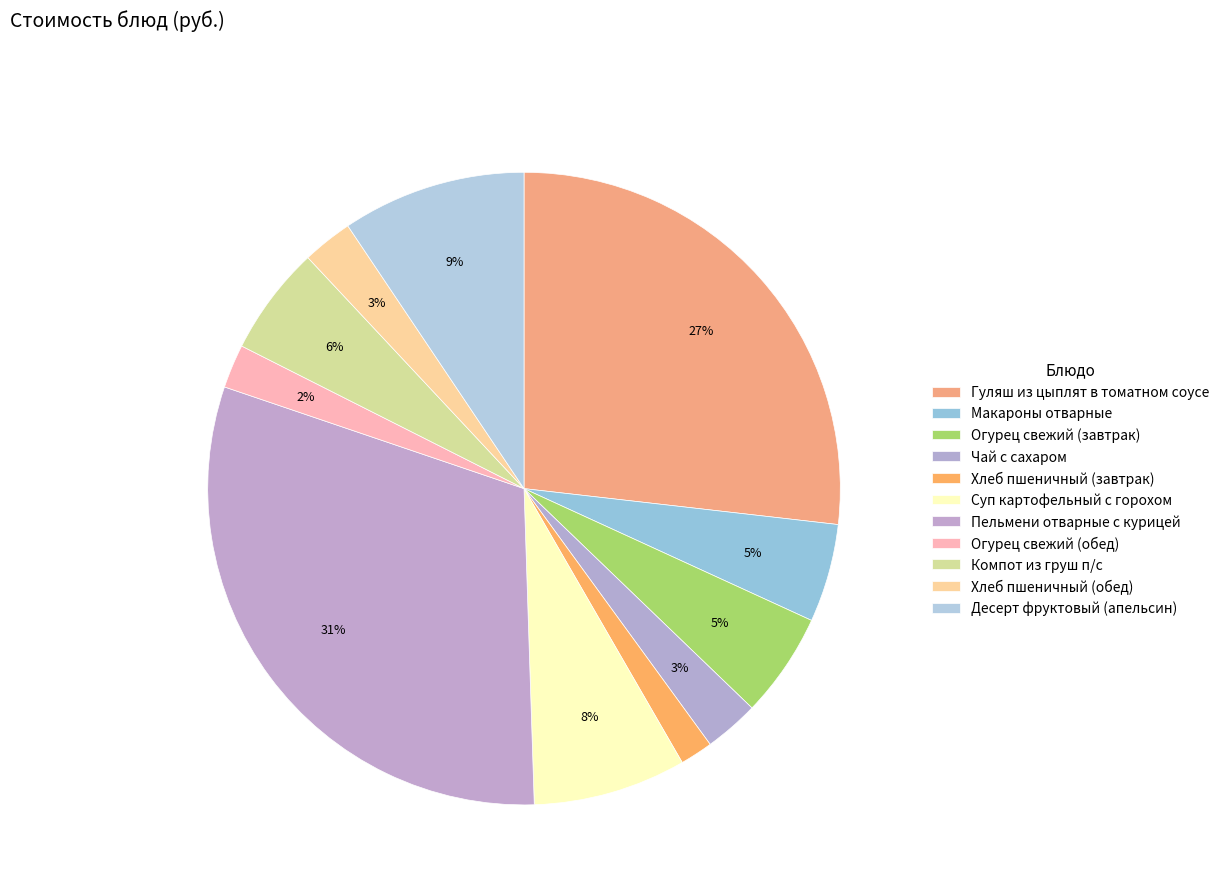

Between Суп картофельный с горохом and Десерт фруктовый (апельсин), which is larger?

Десерт фруктовый (апельсин)